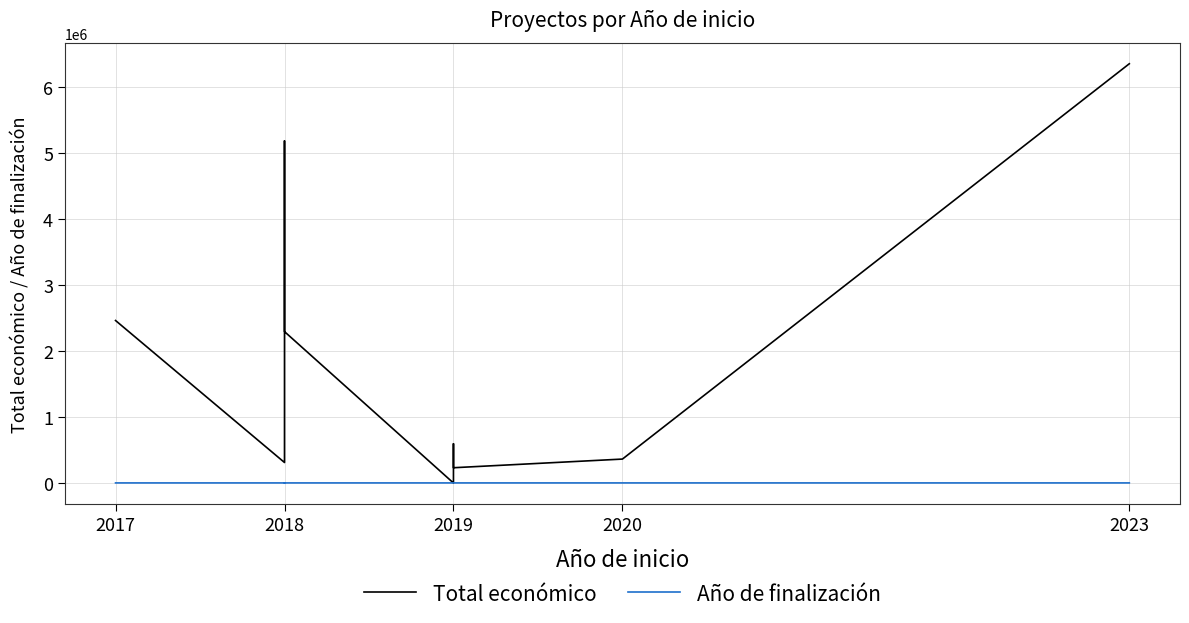

What is the sum of the Total económico values at 5 and 9?

480261